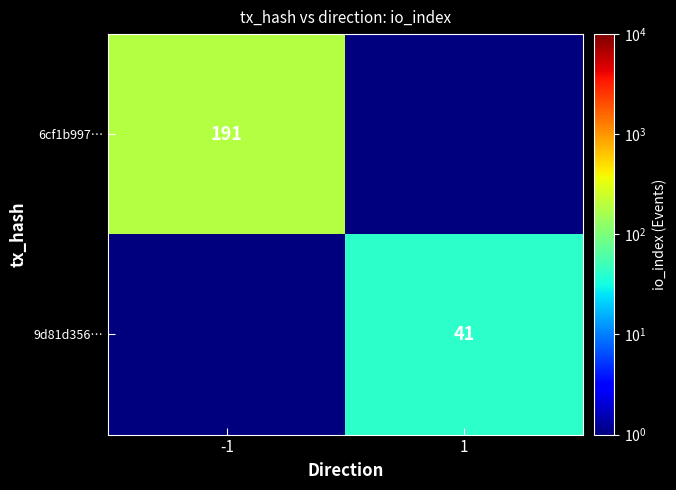

What is the total value across all series at 1?

41.5